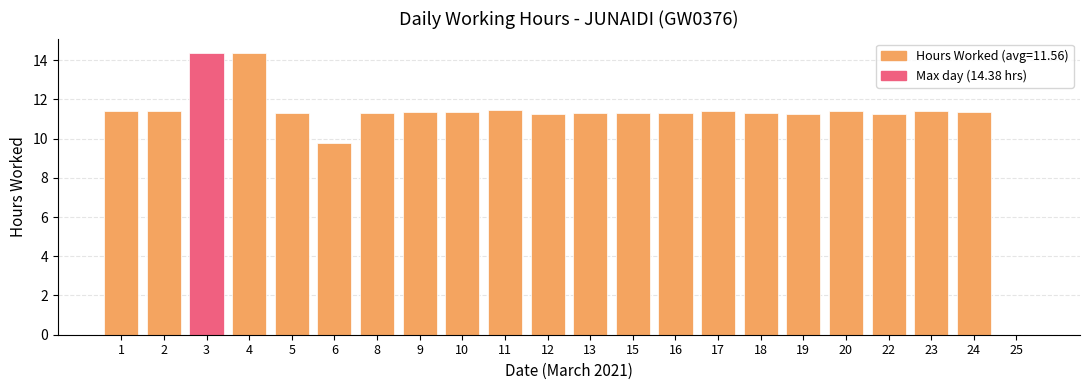

Read the value at 4.

14.4